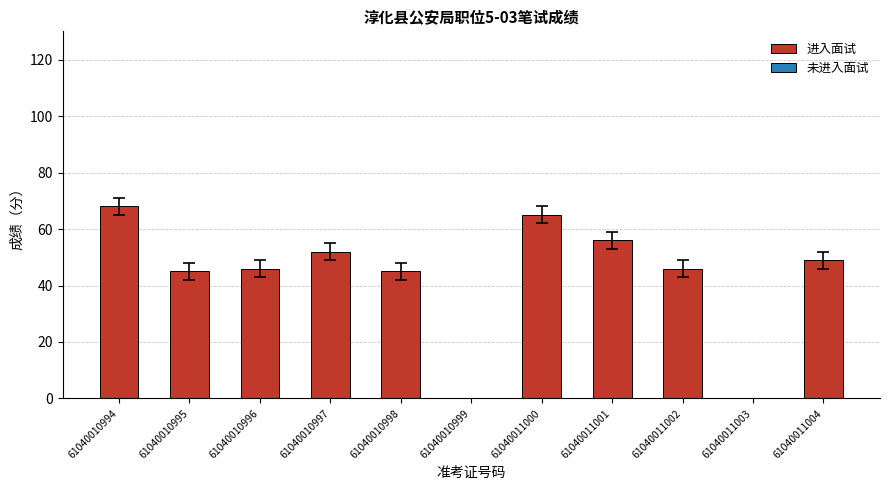

Which label corresponds to the largest value in the chart?

61040010994